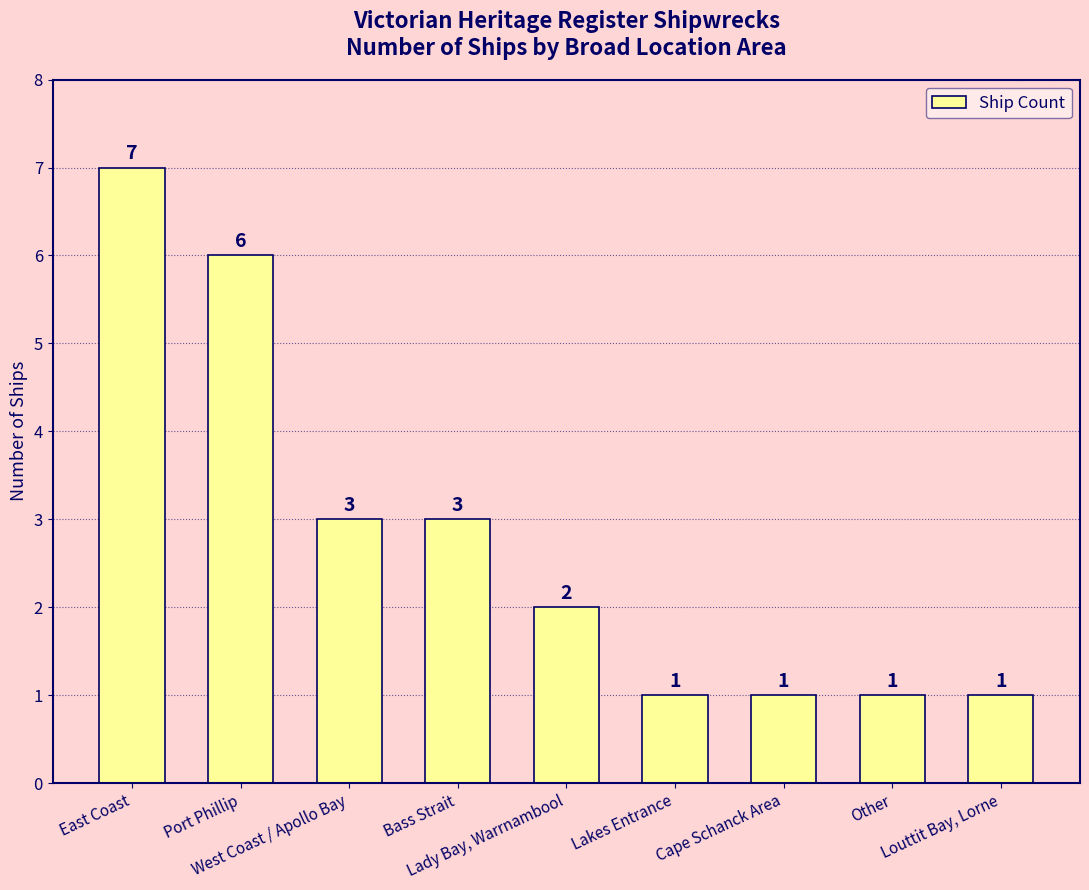

Which label corresponds to the largest value in the chart?

East Coast